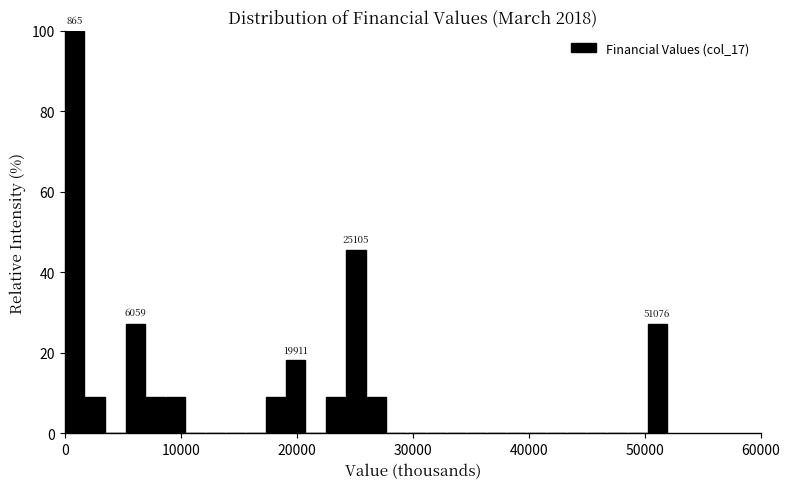

Read against the x-axis, roughly where is the centre of the tallest bar?

1000